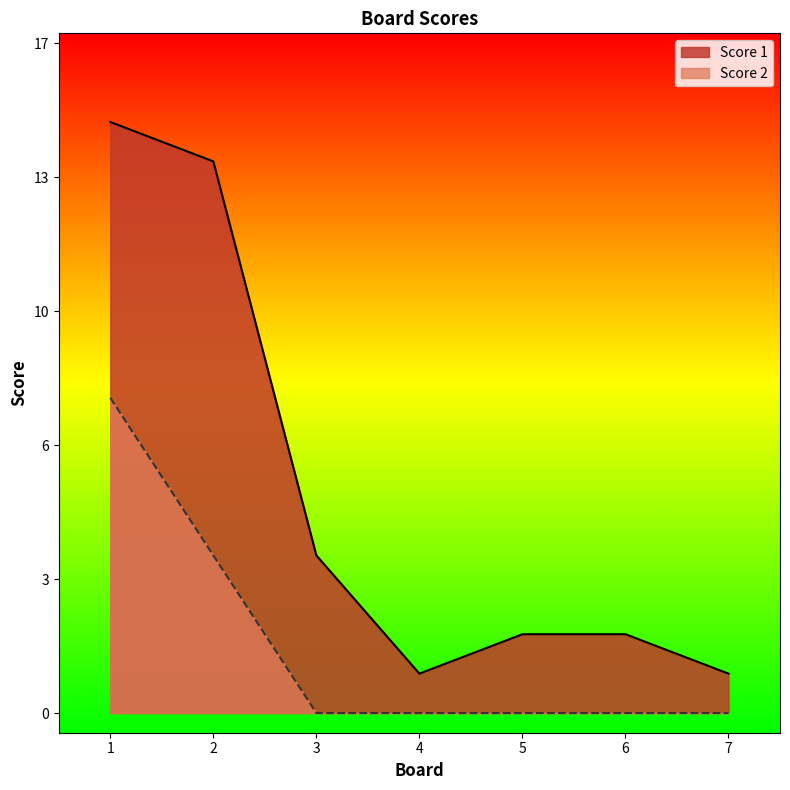

Count the number of categories in the chart.

7